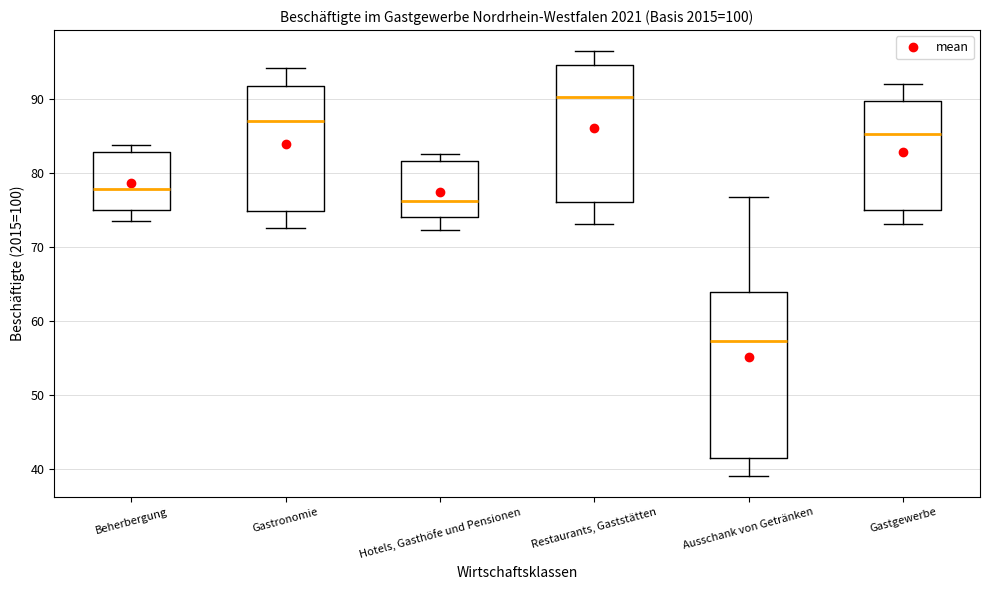

Which box's median line is the highest?

Restaurants, Gaststätten